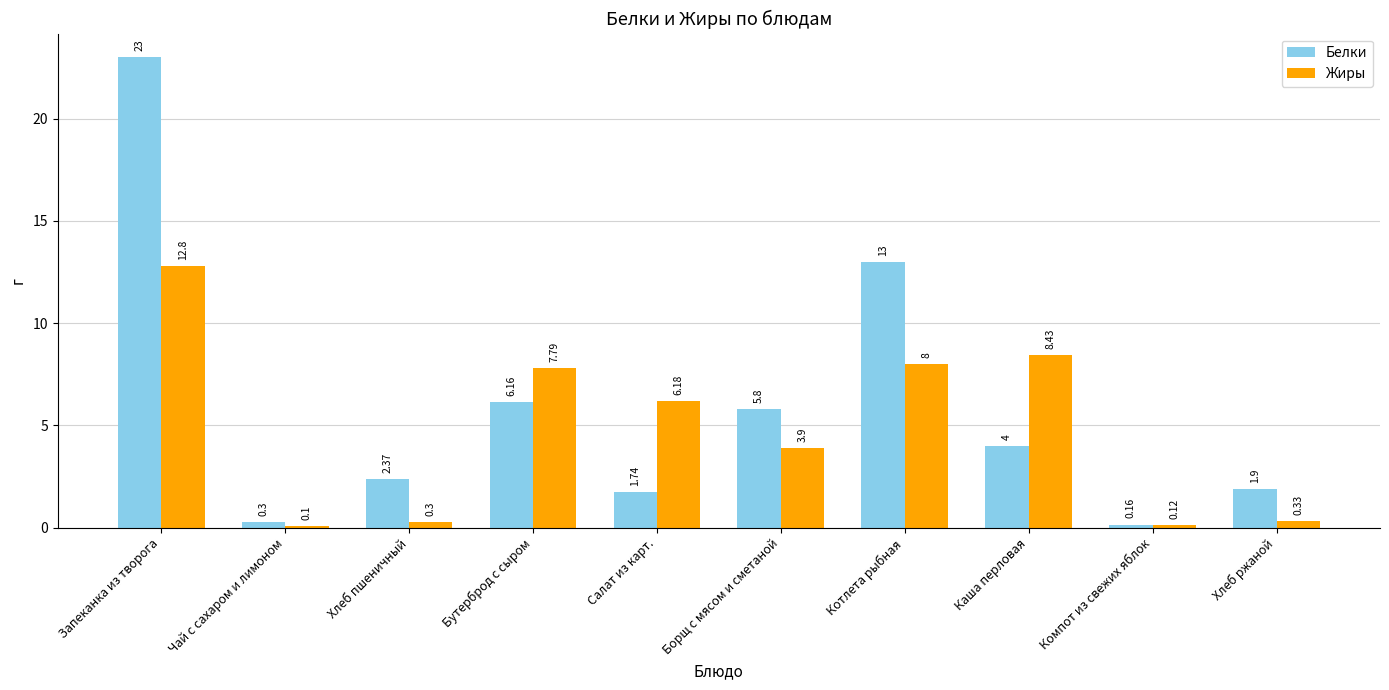

Where is Белки nearest to the value 11?

Котлета рыбная